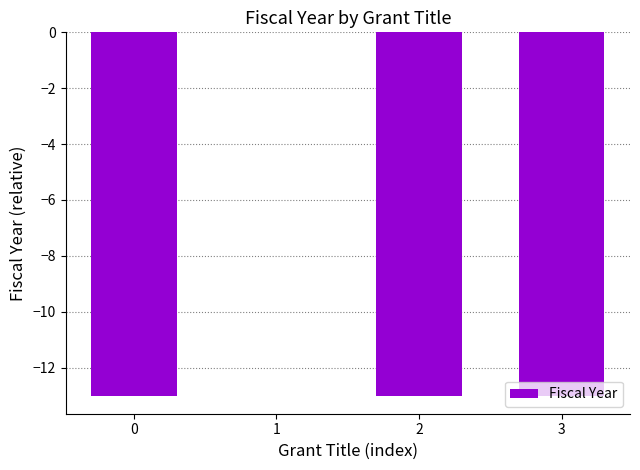

The chart shows a value of -13 at 0. True or false?

True